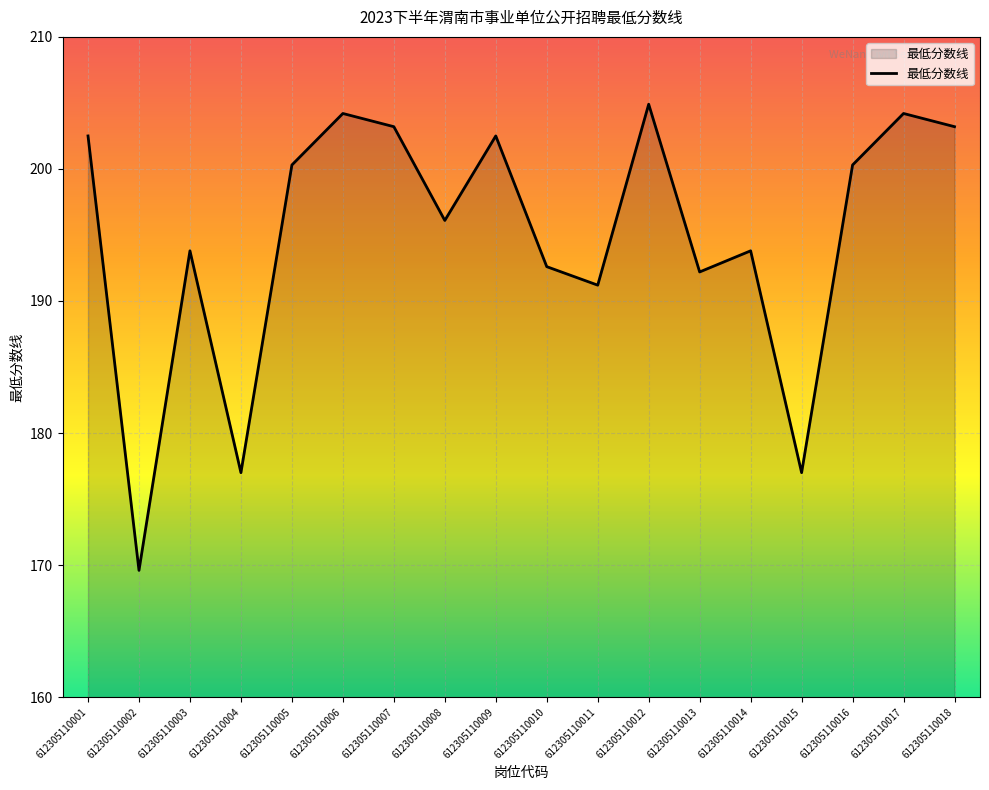

The value at 612305110011 is 191.2. True or false?

True